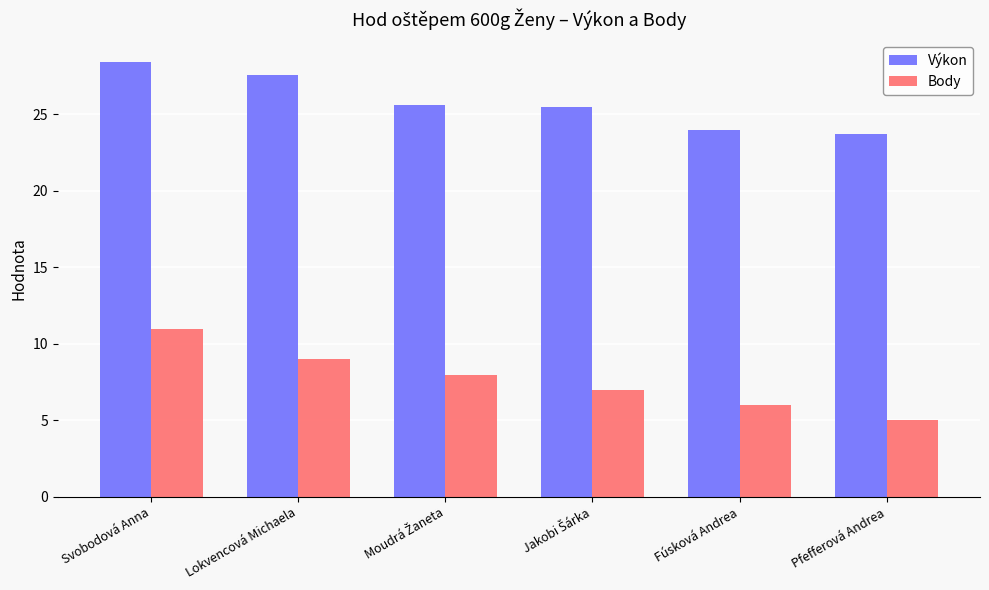

Count the Výkon values in the range 23 to 27.

4